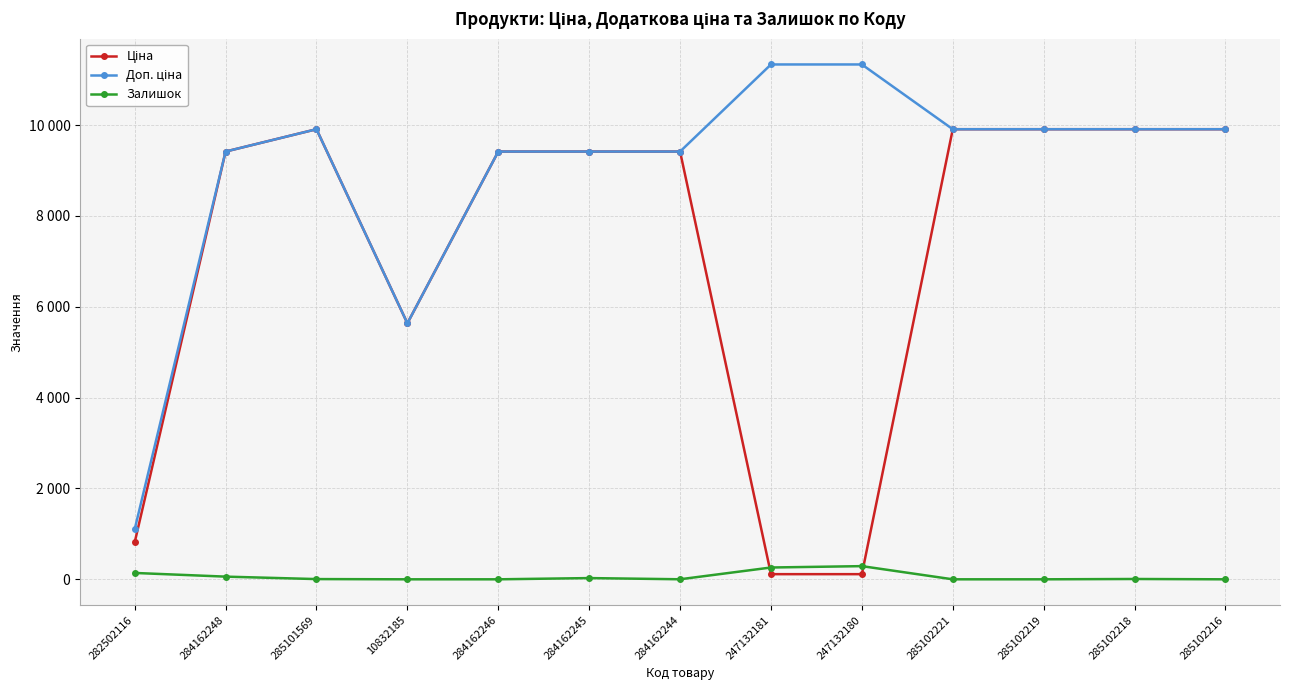

Does the chart have visible grid lines?

Yes